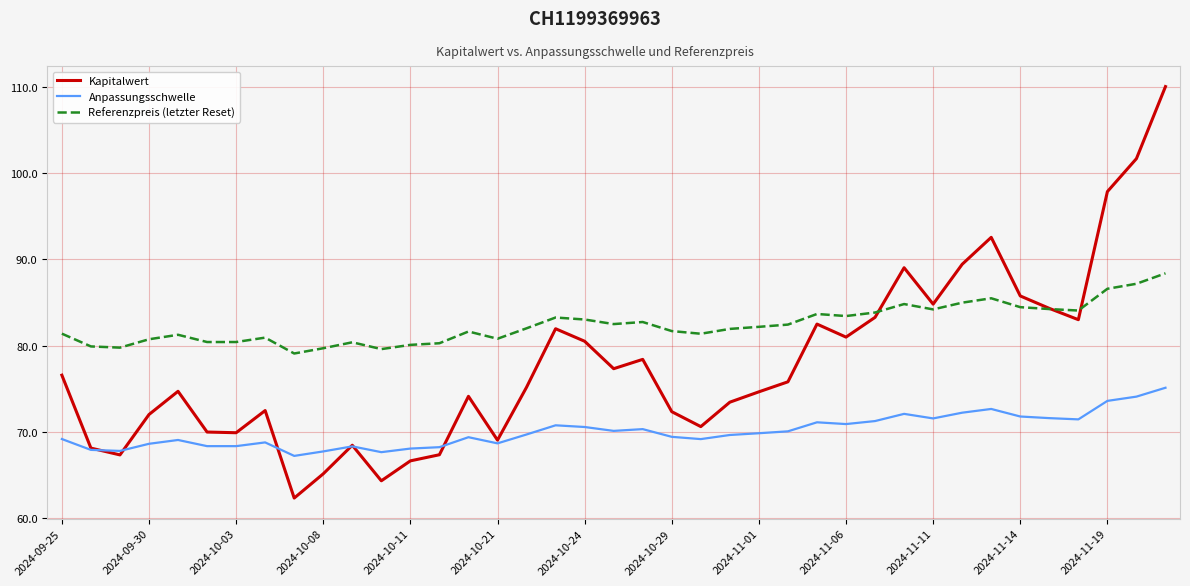

Rank the series by their average value, from highest to lowest.

Referenzpreis (letzter Reset), Kapitalwert, Anpassungsschwelle